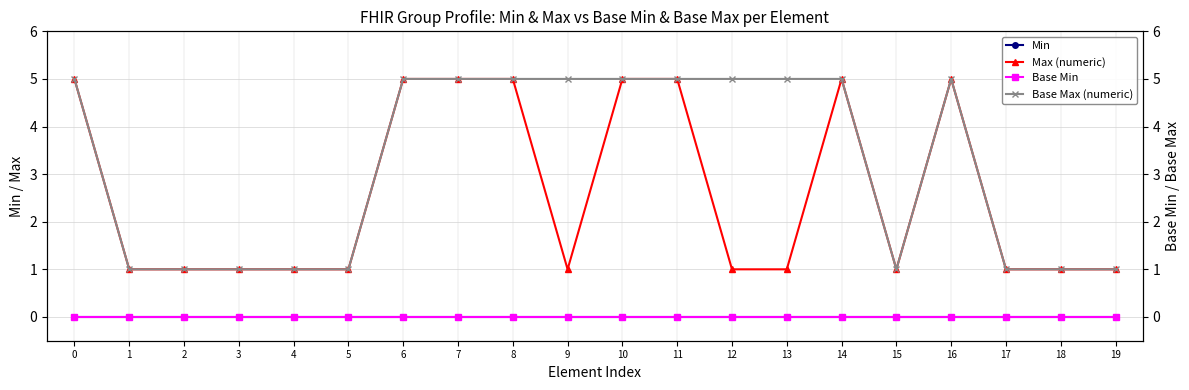

Reading right to left, list all the values displayed in this chart.

Min: 19=0	18=0	17=0	16=0	15=0	14=0	13=0	12=0	11=0	10=0	9=0	8=0	7=0	6=0	5=0	4=0	3=0	2=0	1=0	0=0
Max (numeric): 19=1	18=1	17=1	16=5	15=1	14=5	13=1	12=1	11=5	10=5	9=1	8=5	7=5	6=5	5=1	4=1	3=1	2=1	1=1	0=5
Base Min: 19=0	18=0	17=0	16=0	15=0	14=0	13=0	12=0	11=0	10=0	9=0	8=0	7=0	6=0	5=0	4=0	3=0	2=0	1=0	0=0
Base Max (numeric): 19=1	18=1	17=1	16=5	15=1	14=5	13=5	12=5	11=5	10=5	9=5	8=5	7=5	6=5	5=1	4=1	3=1	2=1	1=1	0=5